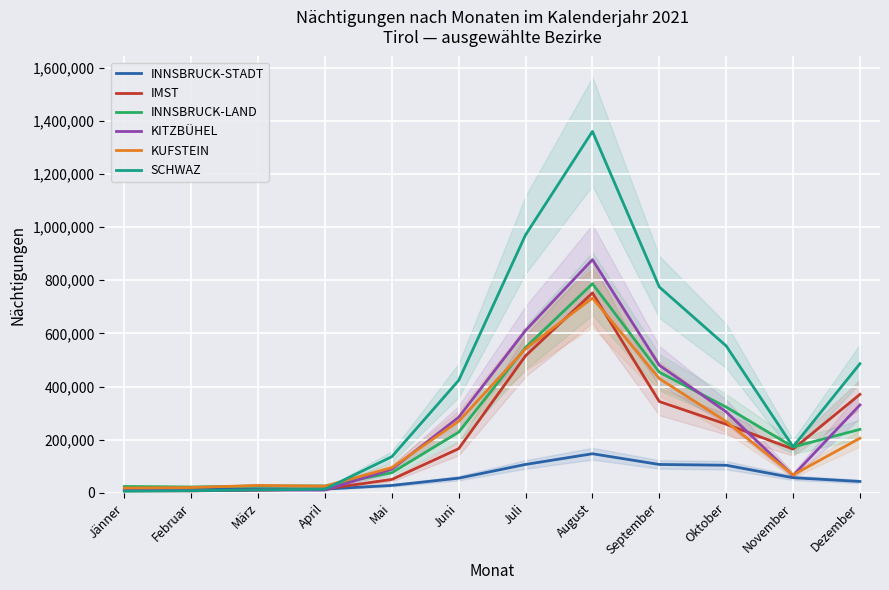

List the labels in order of KUFSTEIN value, smallest first.

Jänner, Februar, April, März, November, Mai, Dezember, Oktober, Juni, September, Juli, August